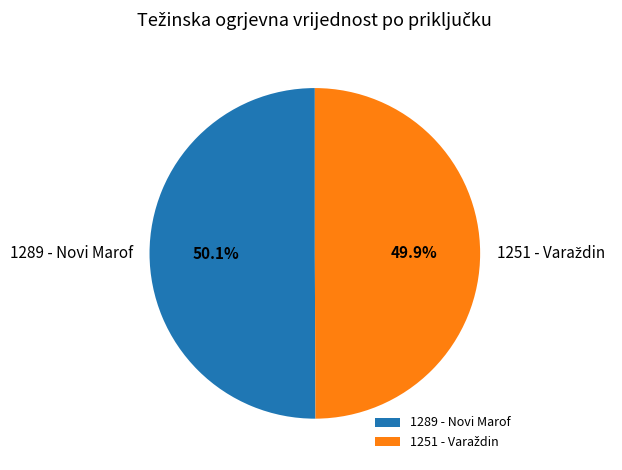

How much of the chart is everything except 1251 - Varaždin?

50.1%